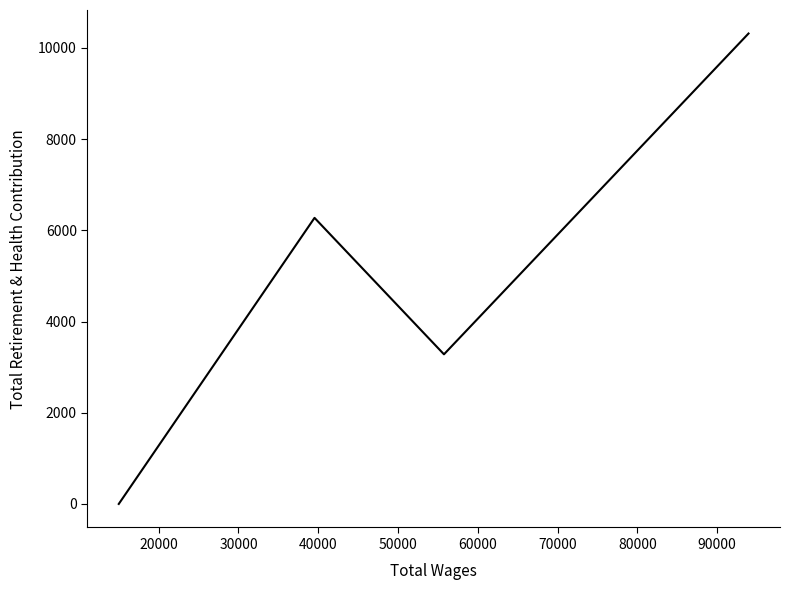

How many points are higher than both their immediate neighbors (excluding endpoints)?

1